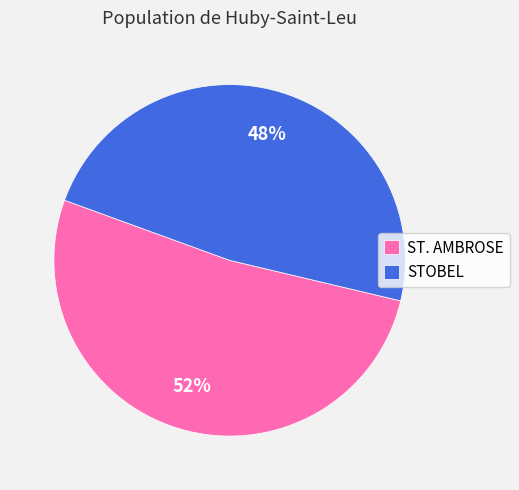

Between STOBEL and ST. AMBROSE, which is larger?

ST. AMBROSE